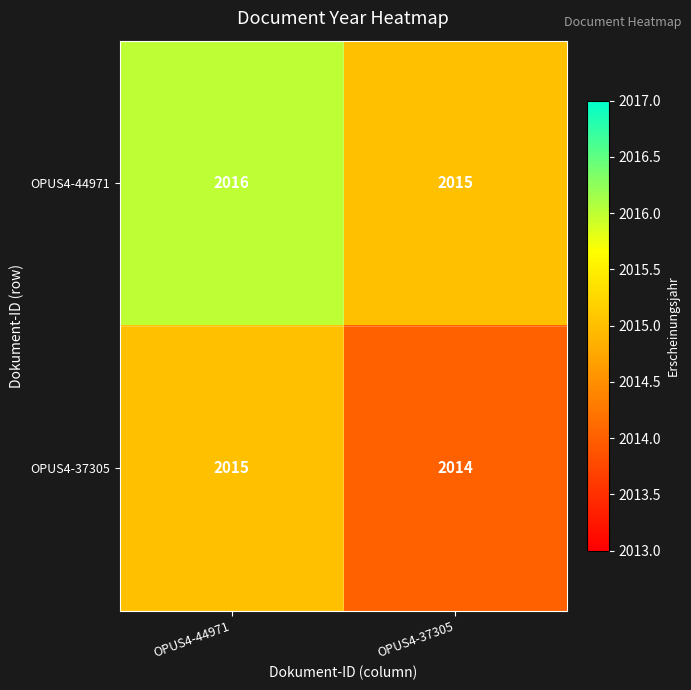

List the series in order of their peak value, lowest first.

OPUS4-37305, OPUS4-44971